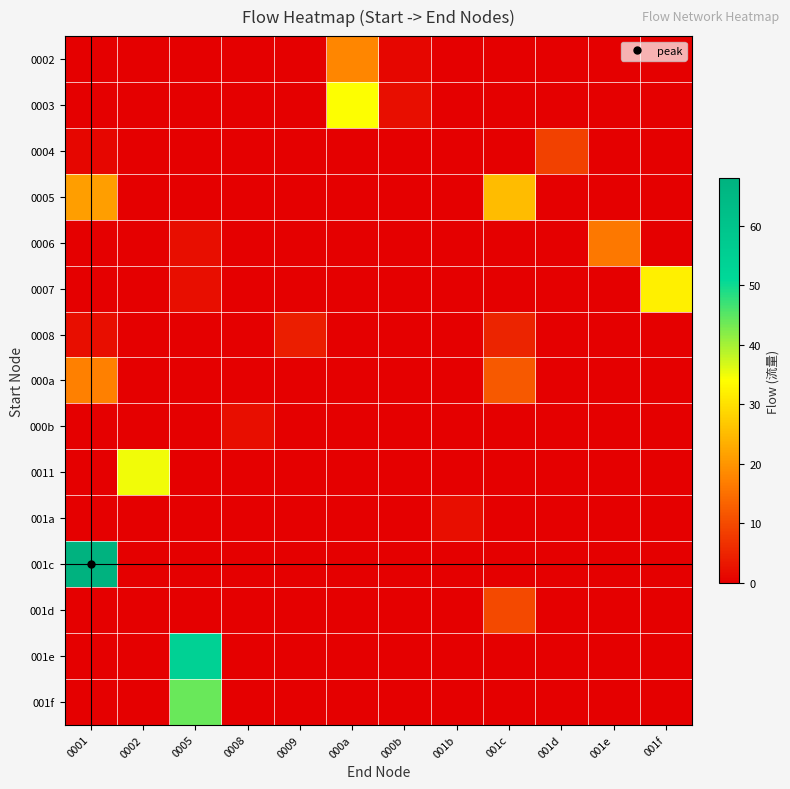

What is the total value across all series at 001f?

32